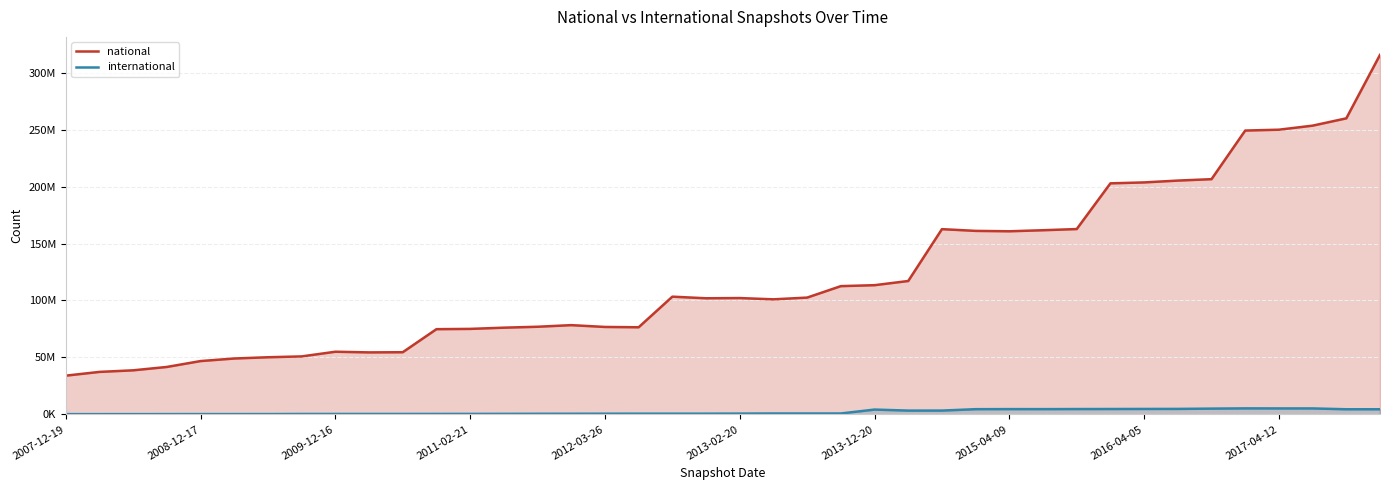

True or false: national has a value of 159839529 at 25.

False